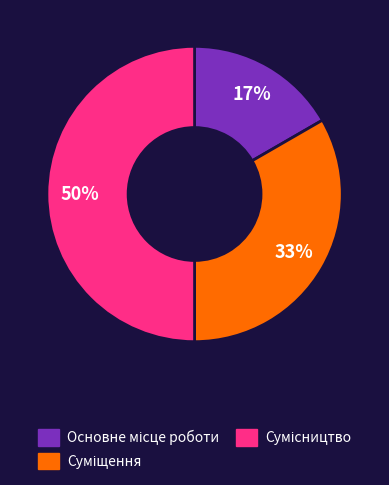

To the nearest percent, what is the average slice percentage?

33%